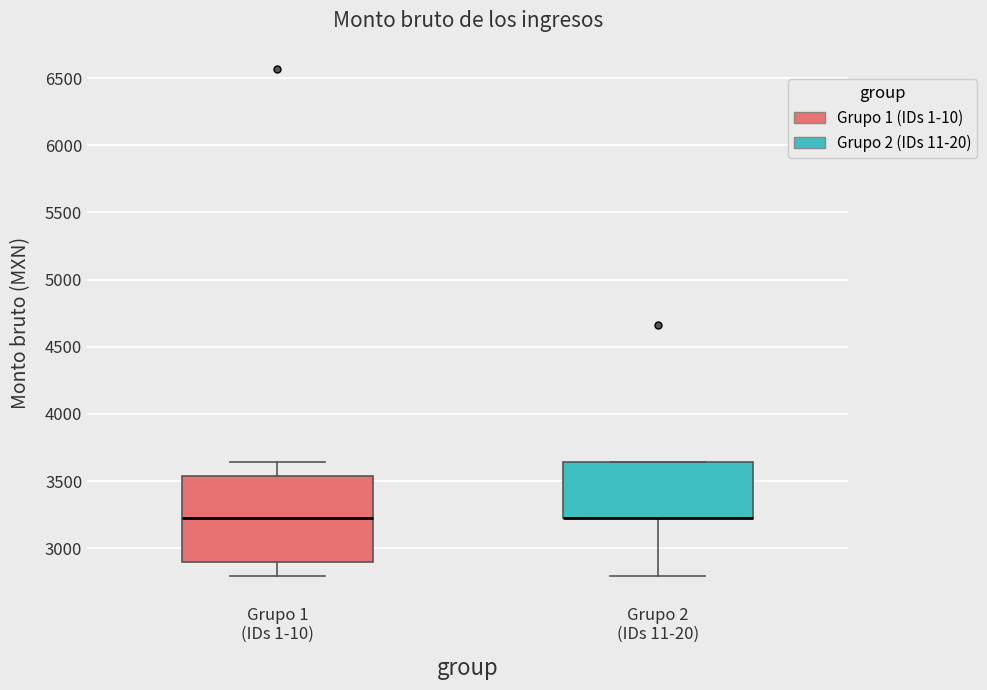

Reading left to right, transcribe this box plot: for each box, give where its median line is, the range the box spans, and where its two whiskers end, as read against the y-axis. The values are not printed on the chart, so give them approximately, as read against the axis.

Grupo 1 (IDs 1-10): median 3250, box 2900 to 3550, whiskers 2800 to 3650
Grupo 2 (IDs 11-20): median 3250 (drawn on the box's lower edge), box 3250 to 3650, whiskers 2800 to 3650